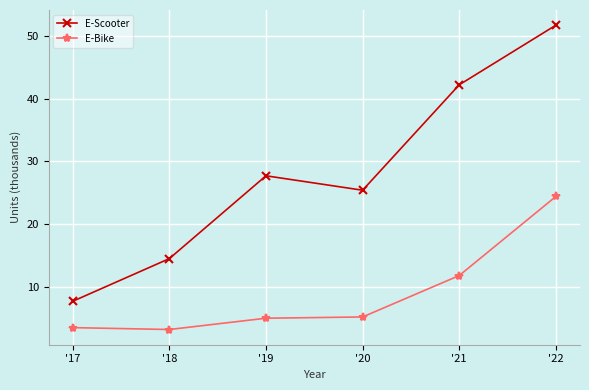

At which category does E-Scooter reach its first local peak?

'19